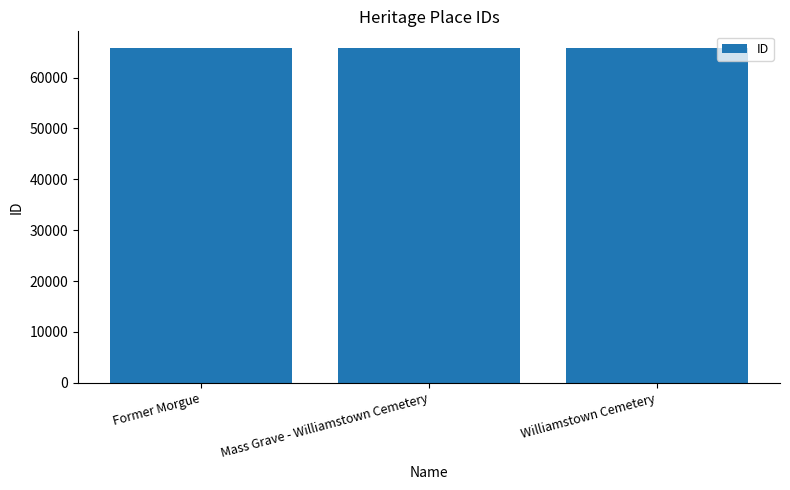

What is the maximum value shown in the chart?

65788